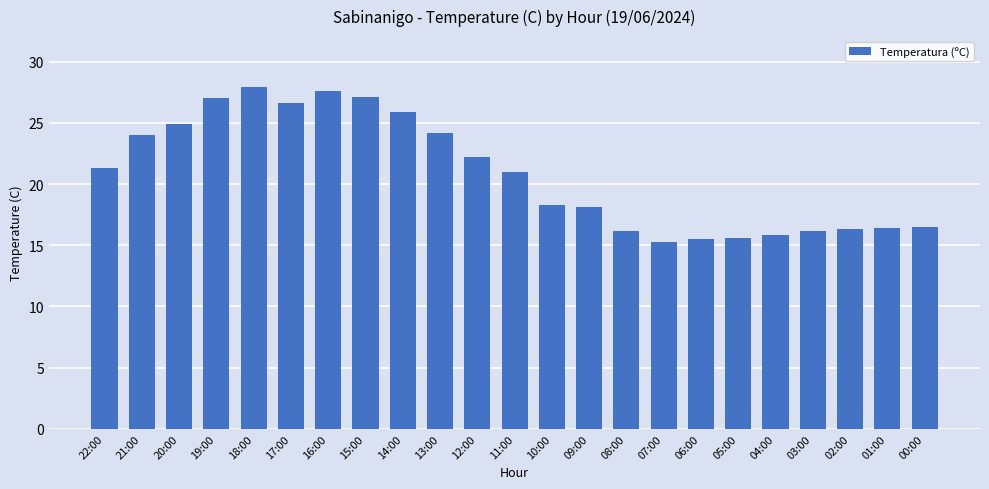

Which has a higher value, 17:00 or 10:00?

17:00